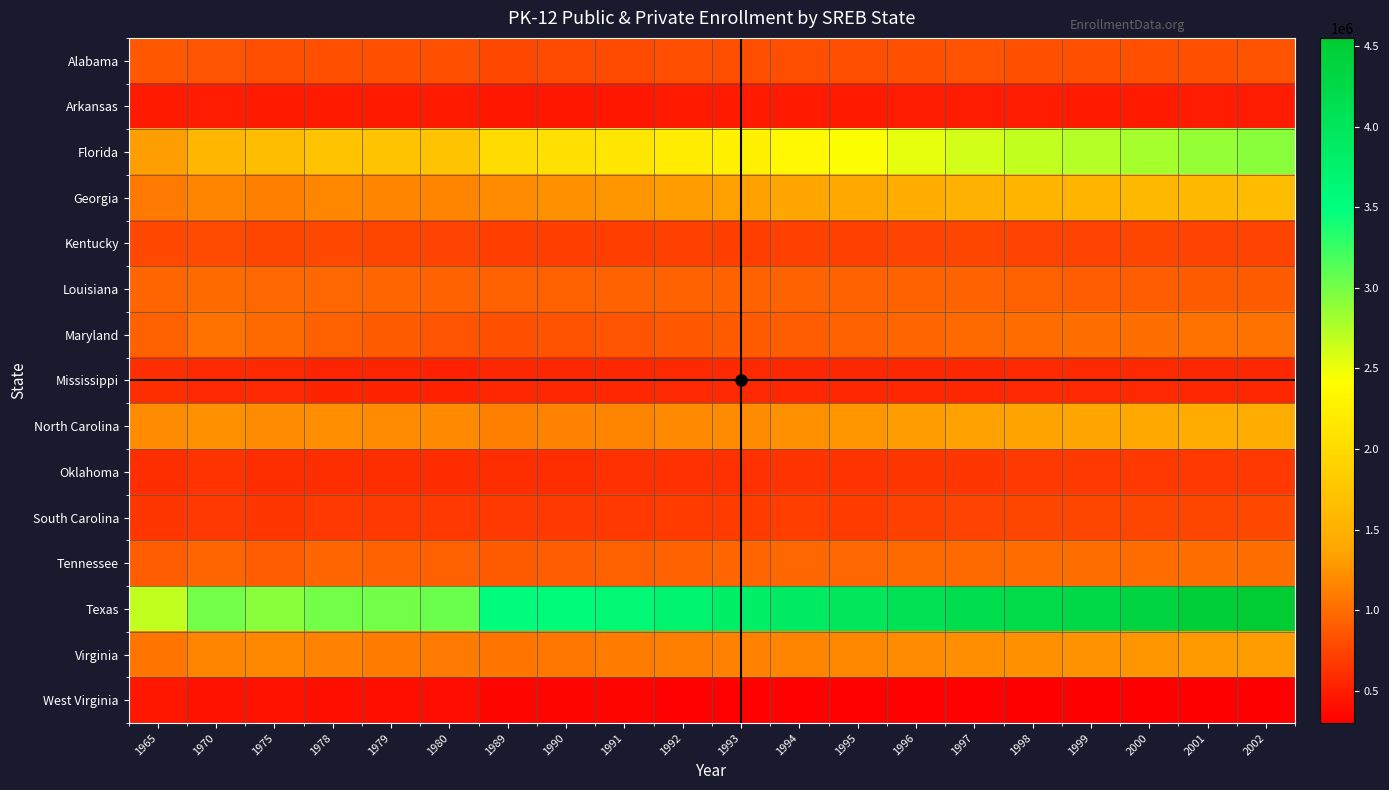

How many categories are shown in the chart?

20